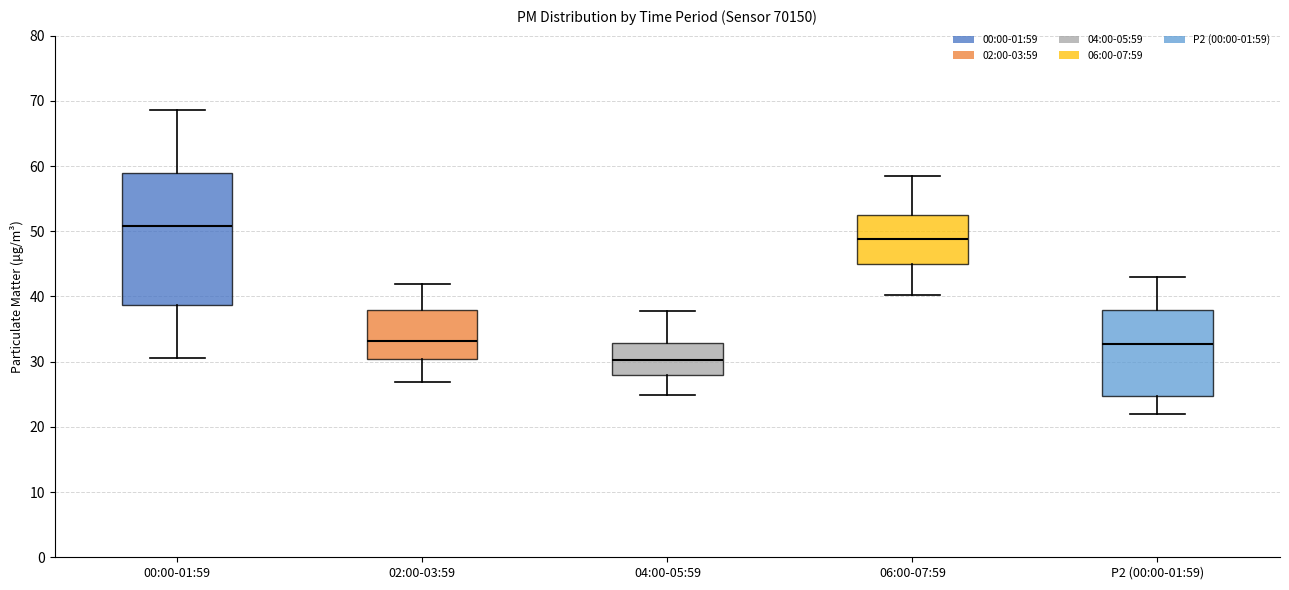

Which box has the lowest median line?

04:00-05:59